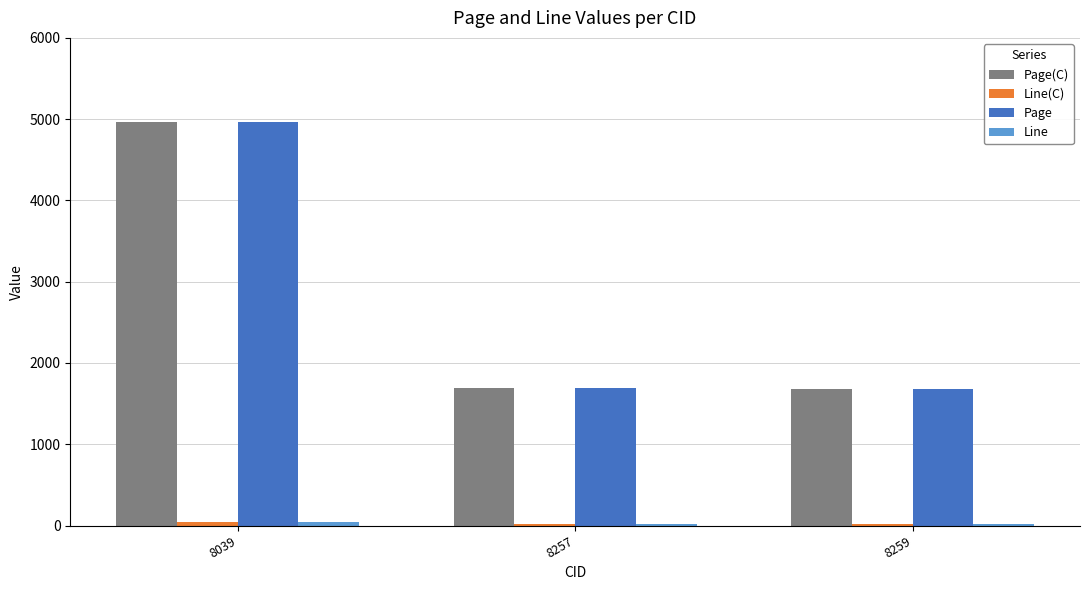

How many bars are there in total?

12